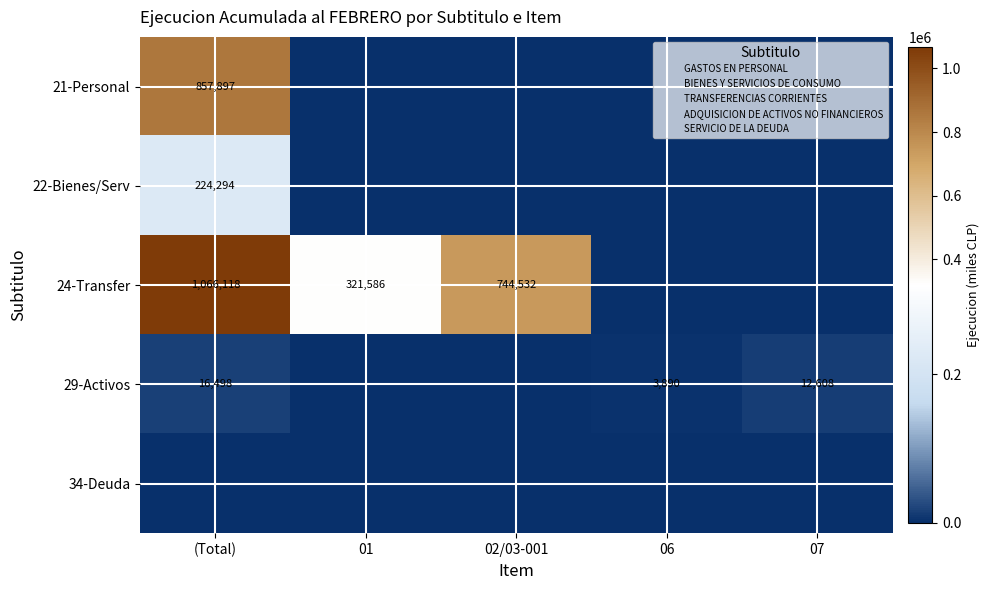

Which category has the highest value in the 29-Activos series?

(Total)